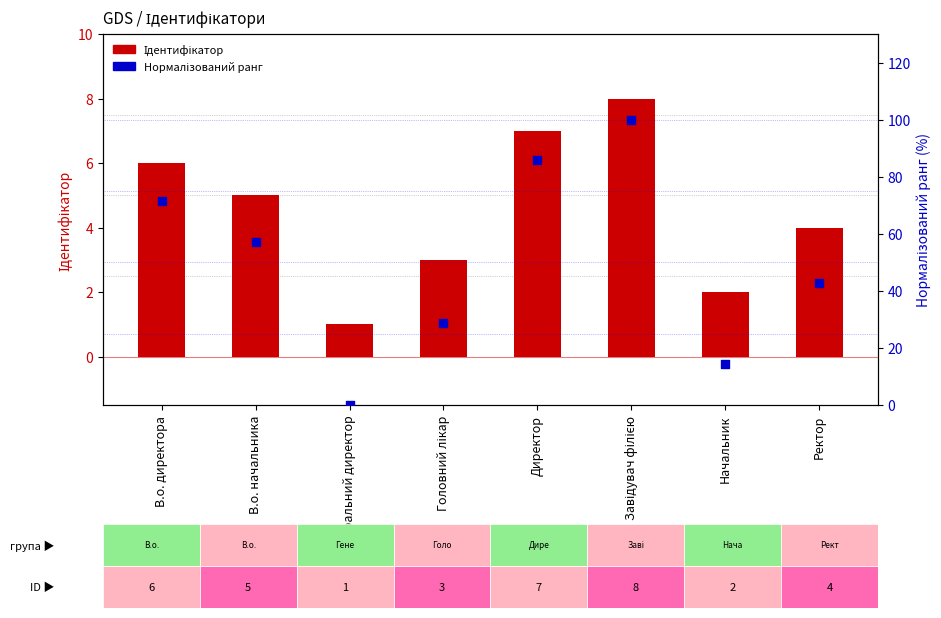

Which series has the largest total across all categories?

Нормалізований ранг